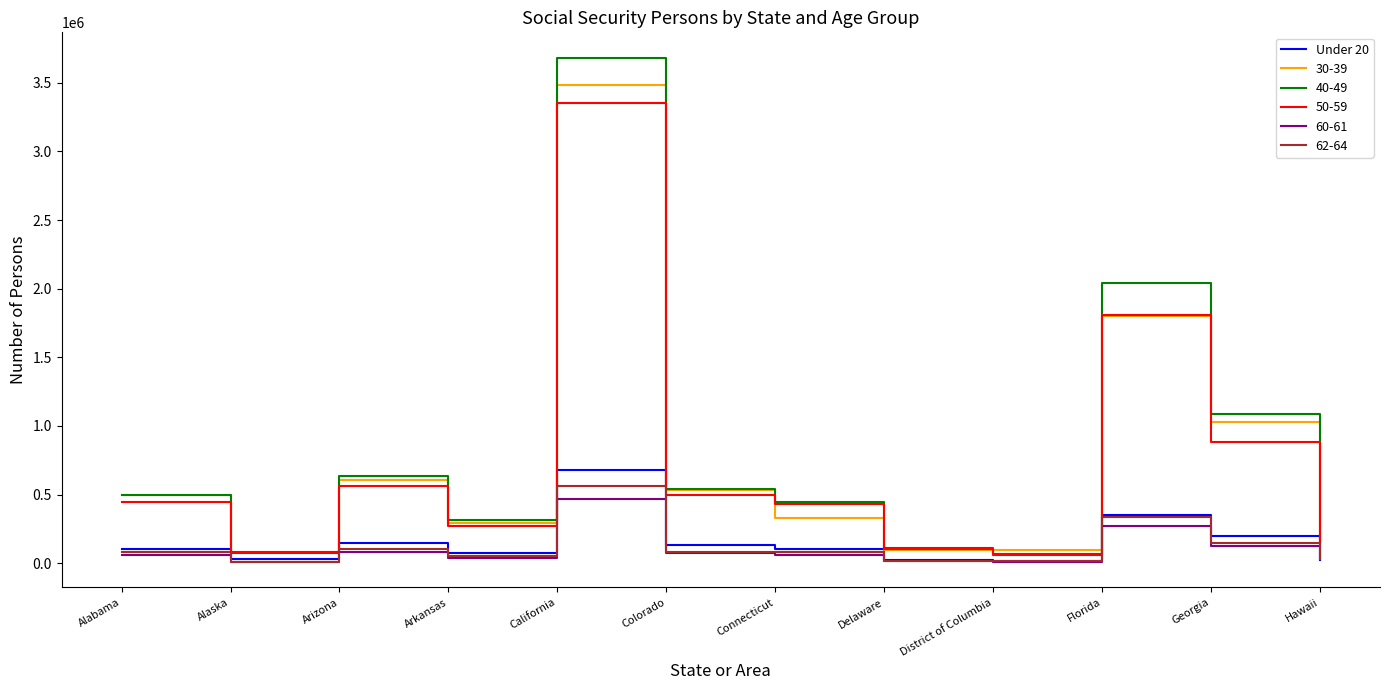

What is the greatest value displayed?

3684591